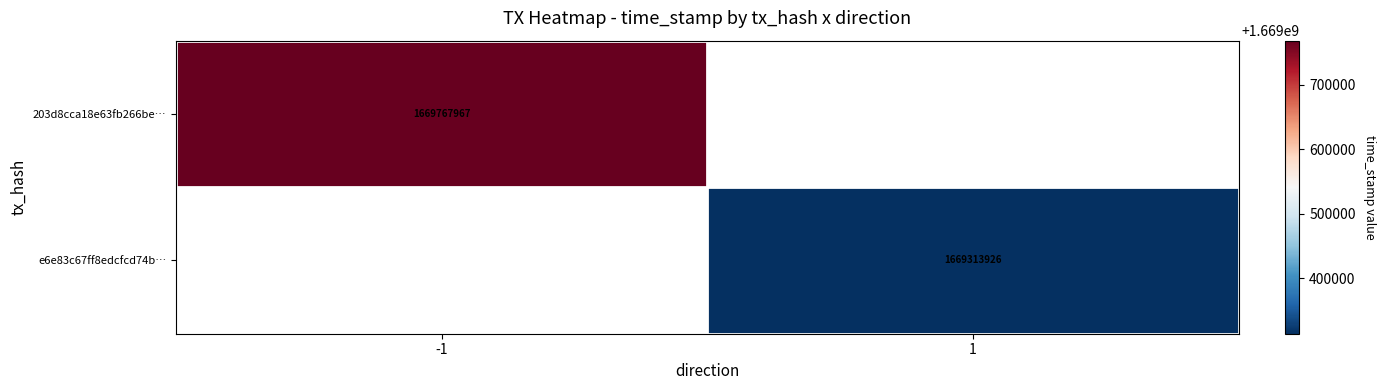

The 203d8cca18e63fb266be… series shows 2537021696 at -1. True or false?

False